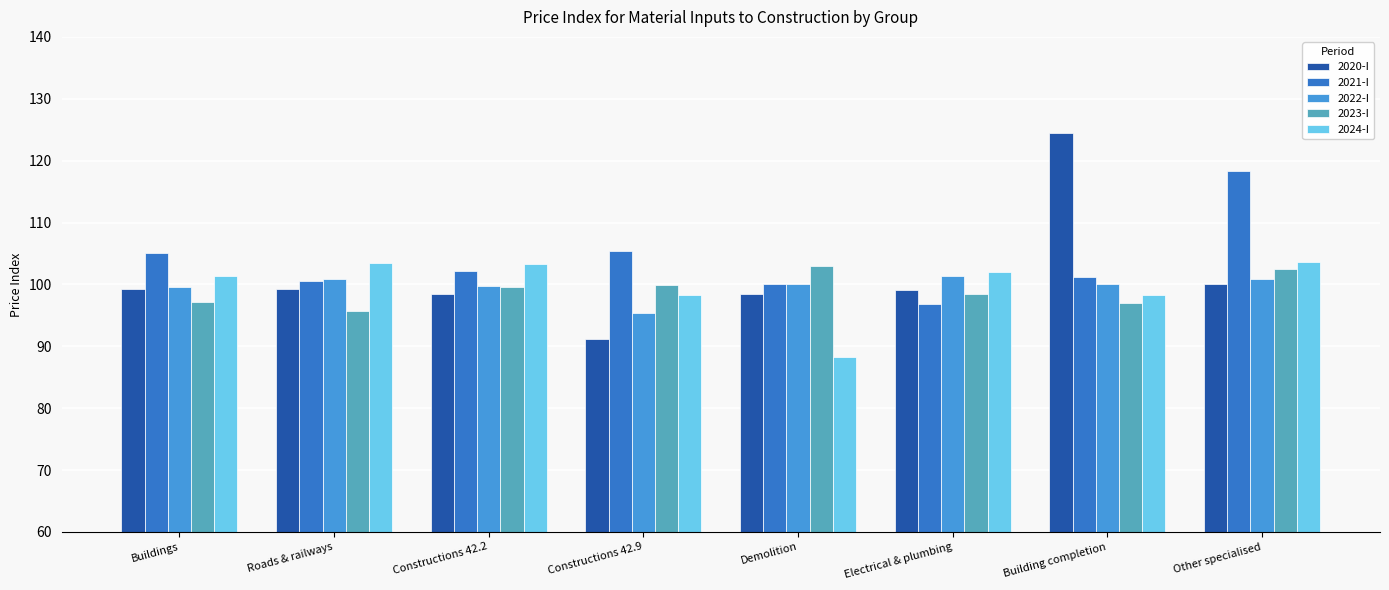

Which series has the widest spread of values?

2020-I